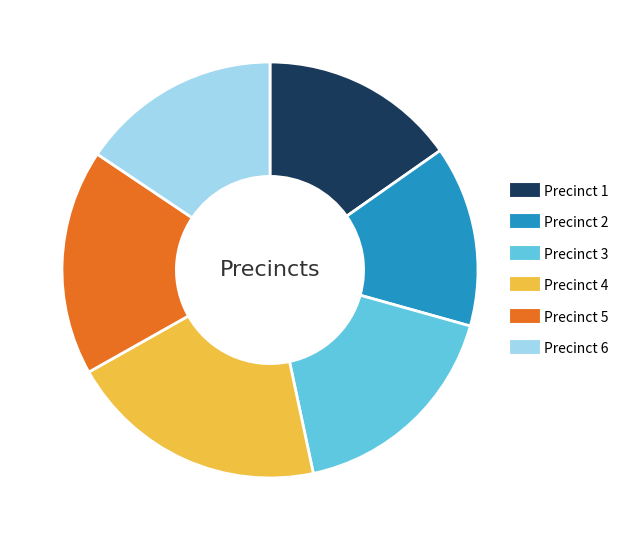

True or false: Precinct 4 accounts for 20% of the total.

True